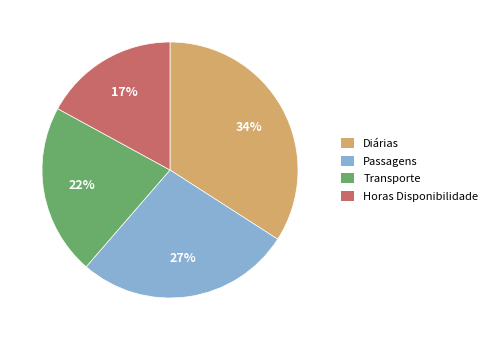

Which category has the smallest portion of the pie?

Horas Disponibilidade